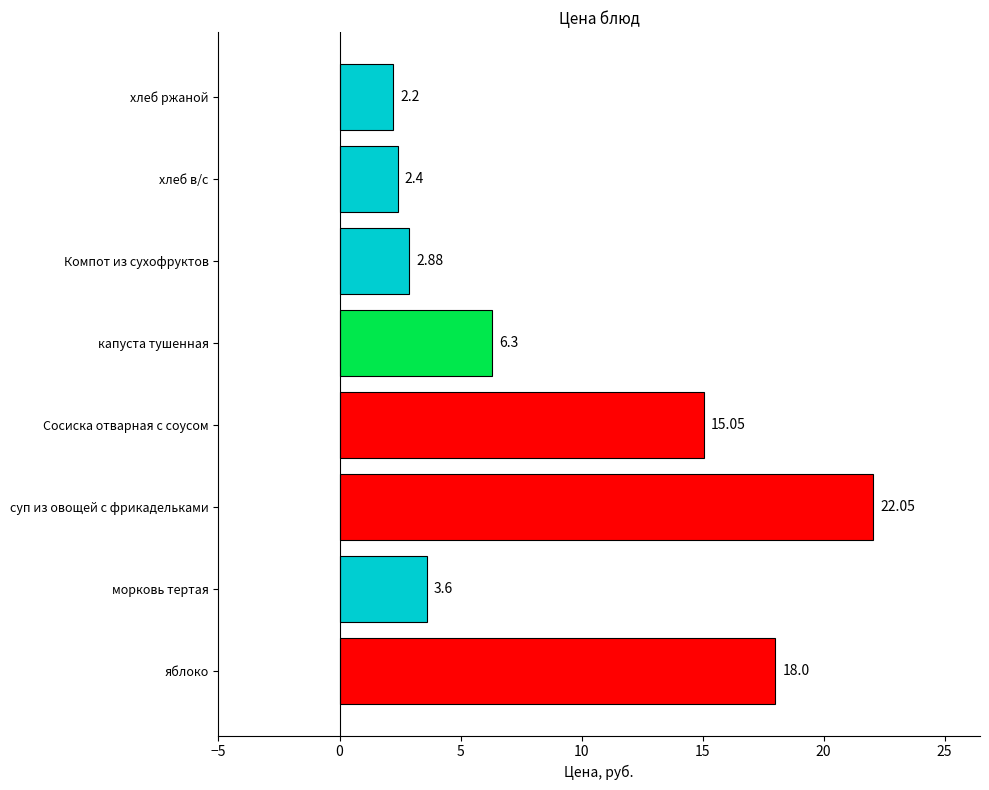

List the labels in order of value, smallest first.

хлеб ржаной, хлеб в/с, Компот из сухофруктов, морковь тертая, капуста тушенная, Сосиска отварная с соусом, яблоко, суп из овощей с фрикадельками